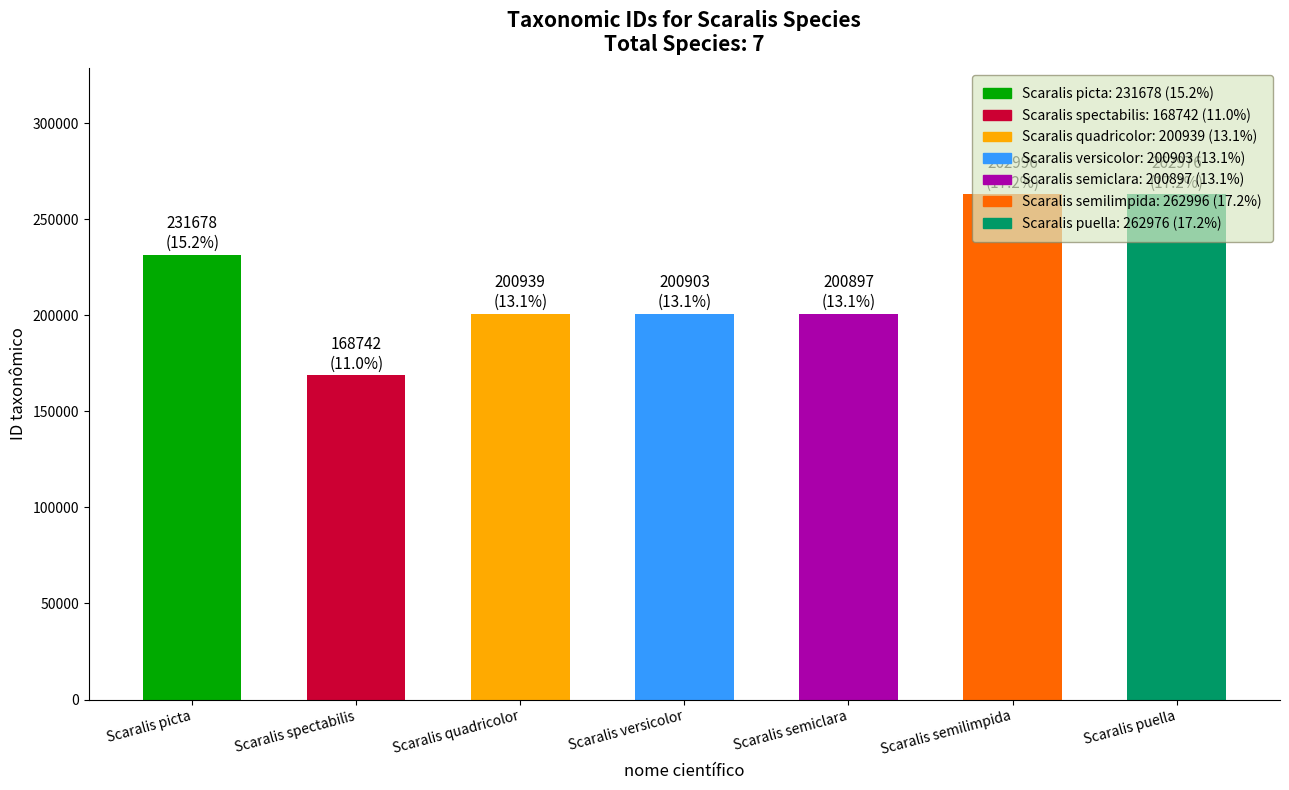

Does the chart contain any negative values?

No